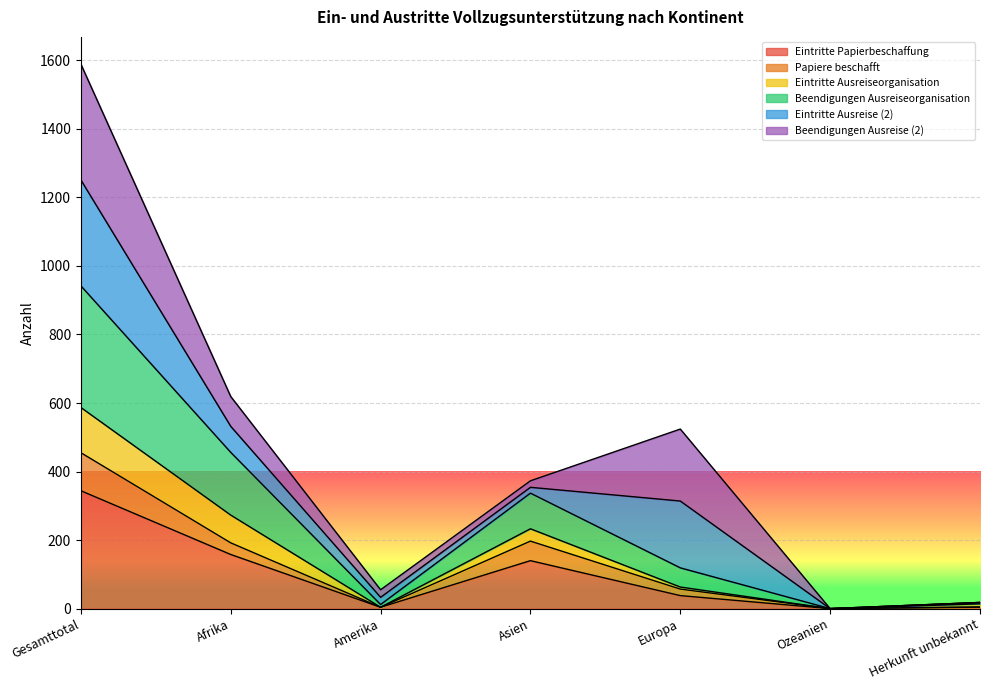

The Eintritte Papierbeschaffung series shows 344 at Gesamttotal. True or false?

True